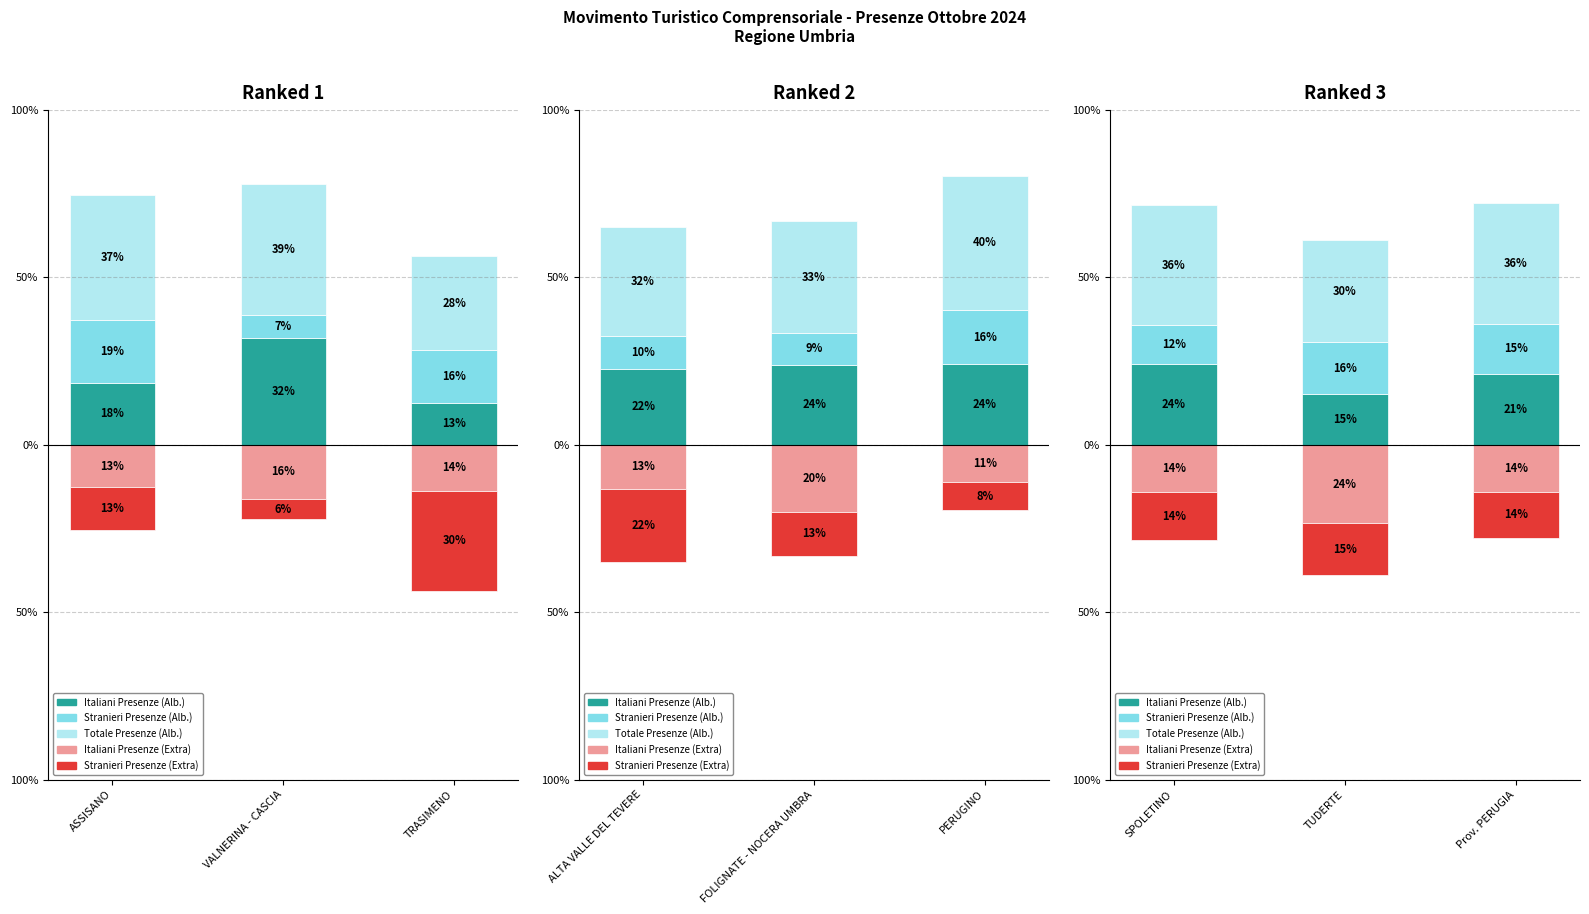

Is the value of Italiani Presenze (Extra) at SPOLETINO greater than the value of Italiani Presenze (Alb.) at TUDERTE?

No